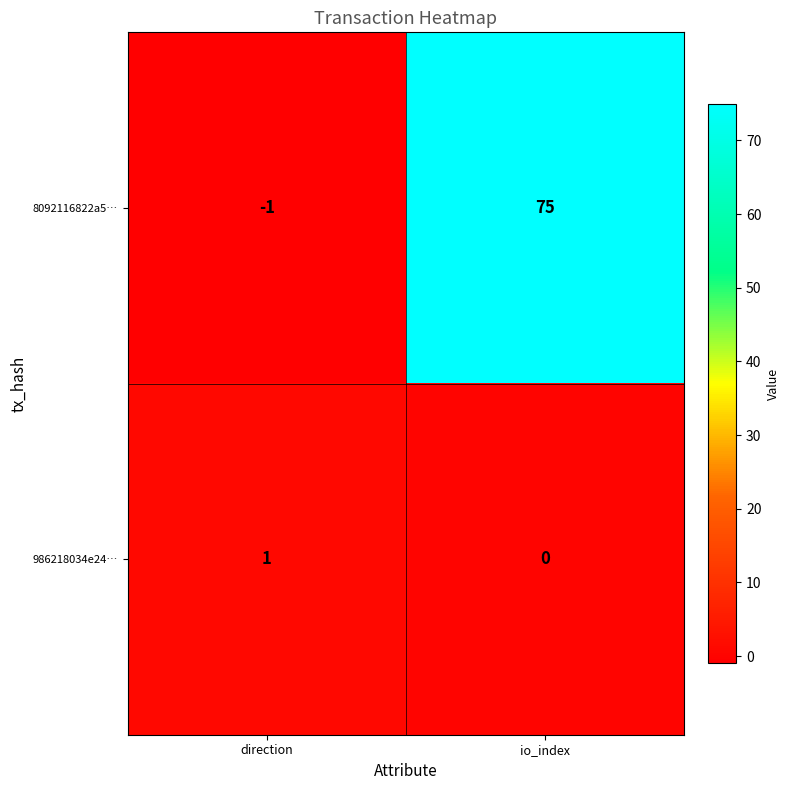

Which label corresponds to the smallest value in the chart?

direction